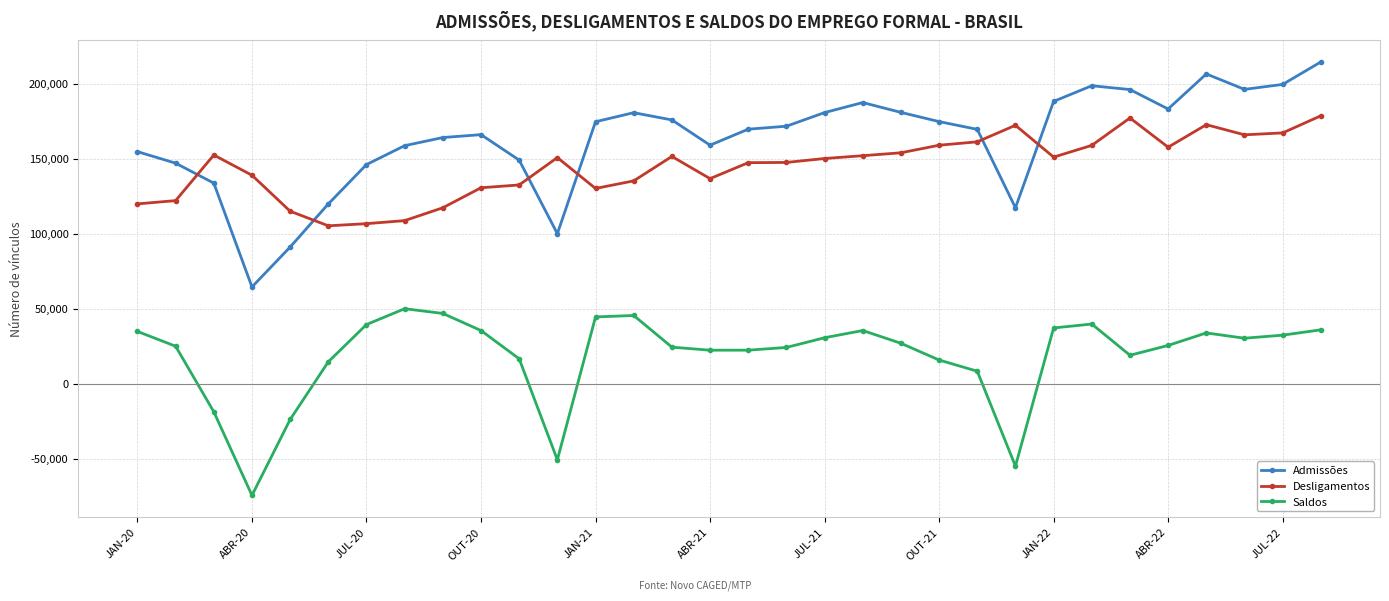

True or false: Admissões and Saldos intersect in this chart.

False